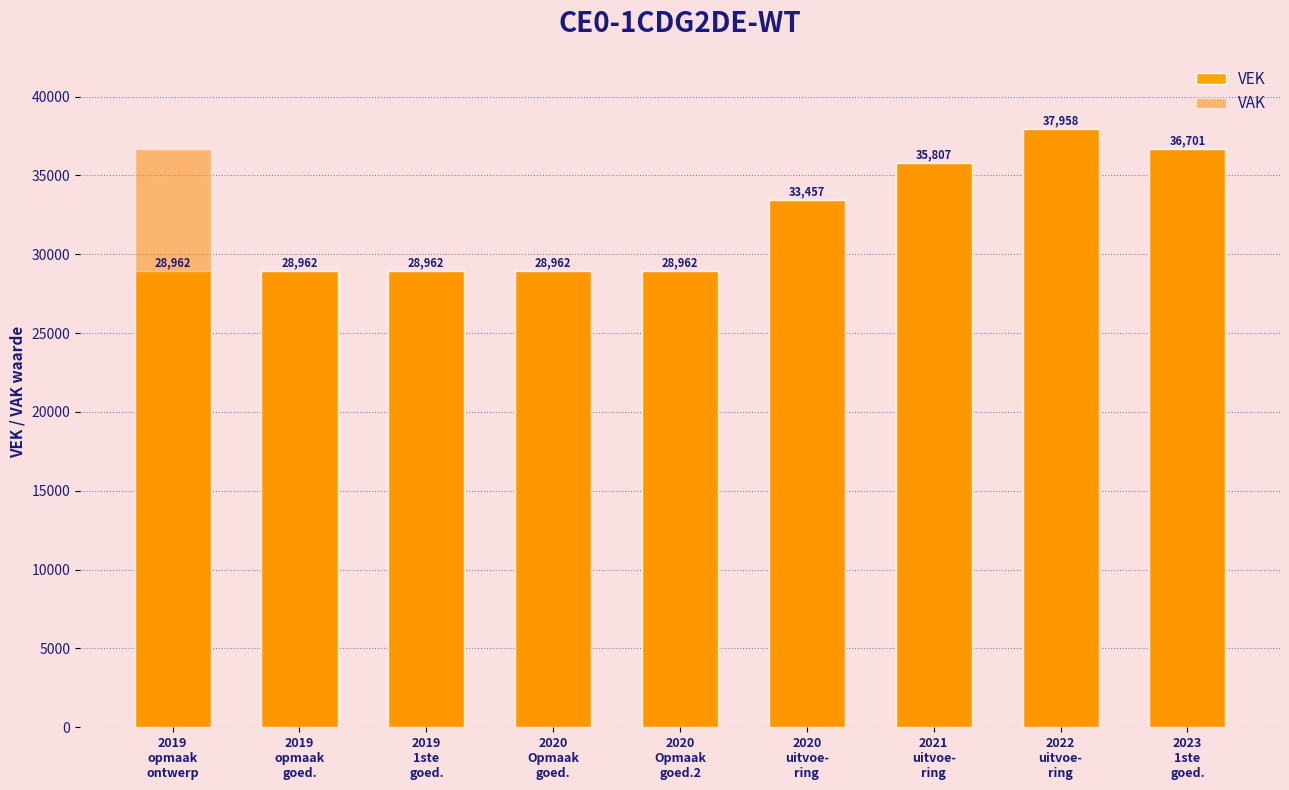

How many groups of bars are there?

9